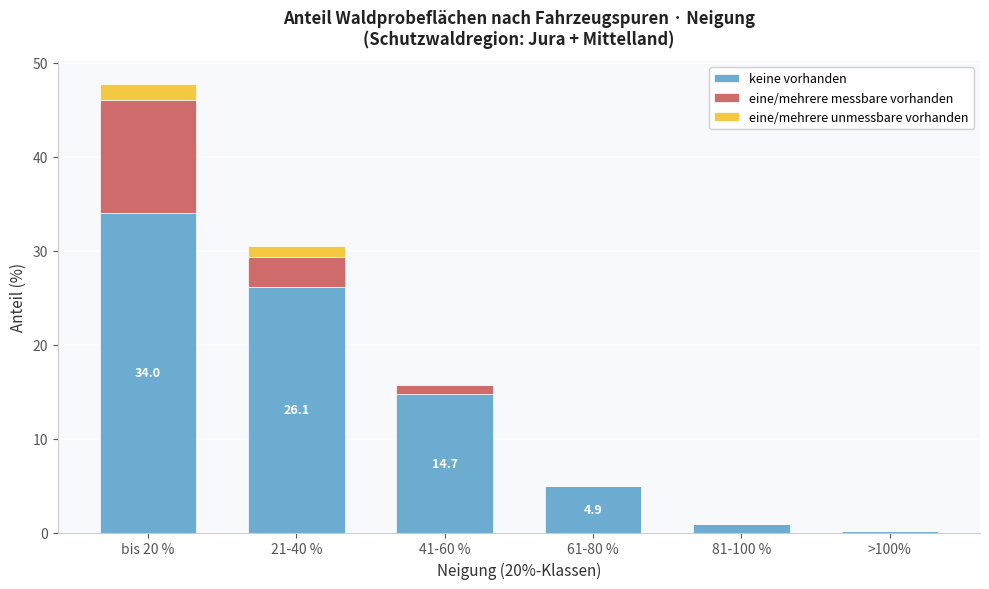

Reading left to right, list the values for the keine vorhanden series.

bis 20 %=34.0	21-40 %=26.1	41-60 %=14.7	61-80 %=4.9	81-100 %=0.9	>100%=0.2